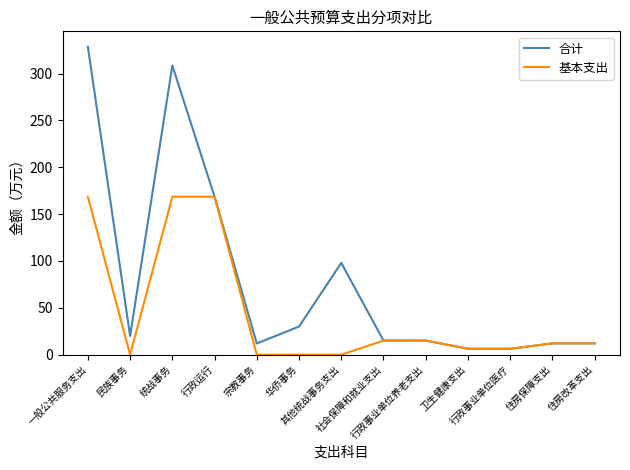

What is the maximum value for 基本支出?

168.6